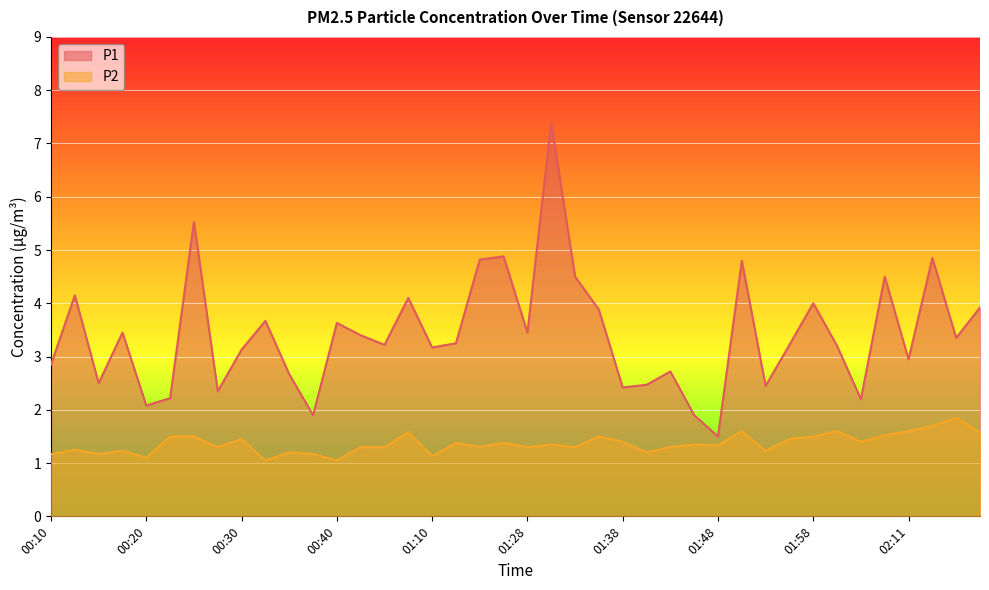

What is the total value across all series at 00:32?

4.7